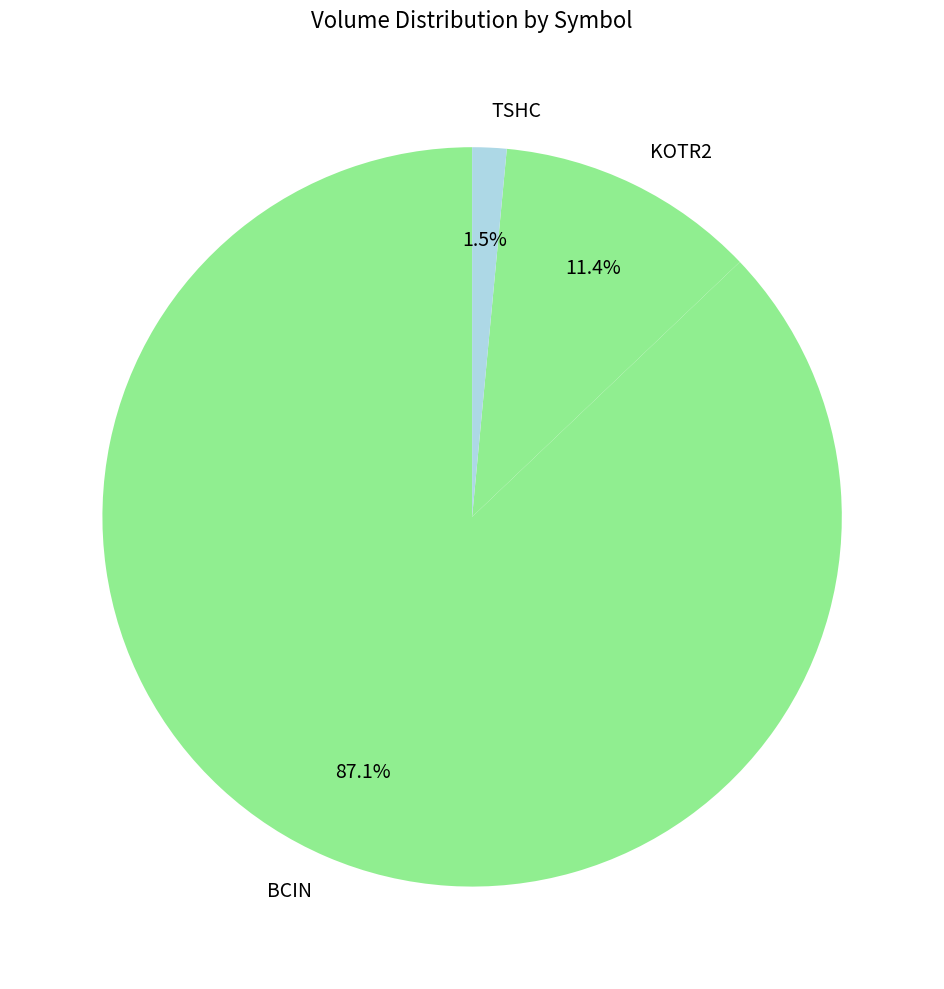

Rank the categories by value from lowest to highest.

TSHC, KOTR2, BCIN